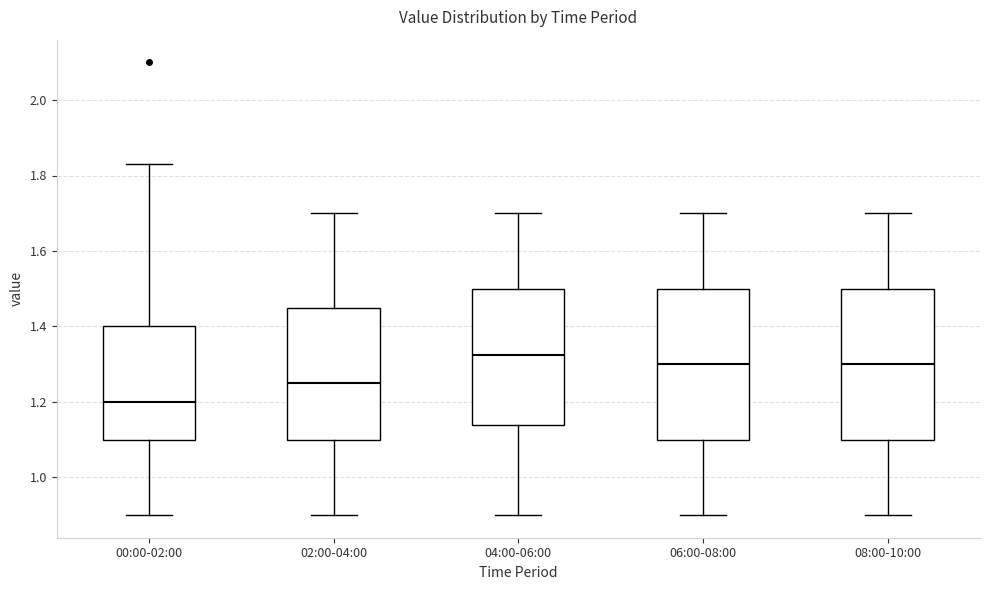

Reading left to right, transcribe this box plot: for each box, give where its median line is, the range the box spans, and where its two whiskers end, as read against the y-axis. The values are not printed on the chart, so give them approximately, as read against the axis.

00:00-02:00: median 1.20, box 1.10 to 1.40, whiskers 0.90 to 1.84
02:00-04:00: median 1.26, box 1.10 to 1.46, whiskers 0.90 to 1.70
04:00-06:00: median 1.32, box 1.14 to 1.50, whiskers 0.90 to 1.70
06:00-08:00: median 1.30, box 1.10 to 1.50, whiskers 0.90 to 1.70
08:00-10:00: median 1.30, box 1.10 to 1.50, whiskers 0.90 to 1.70